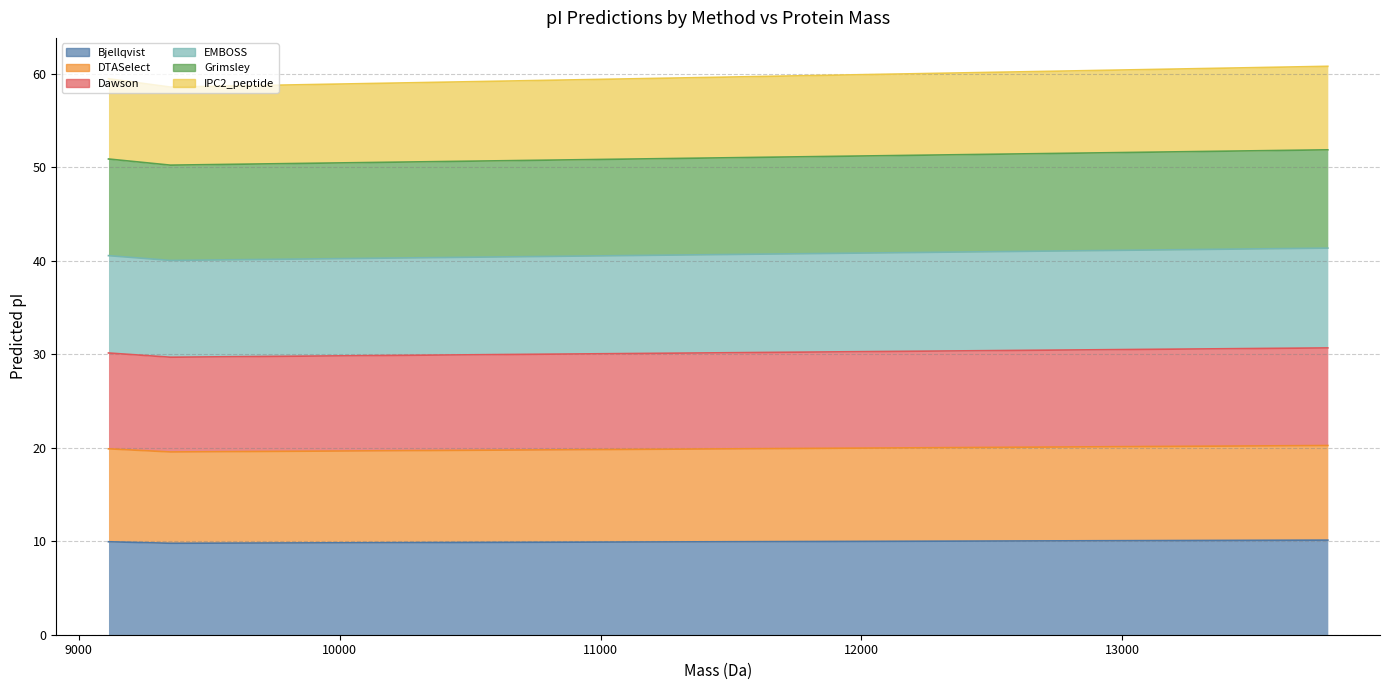

Where is IPC2_peptide nearest to the value 59?

9351.783039999998